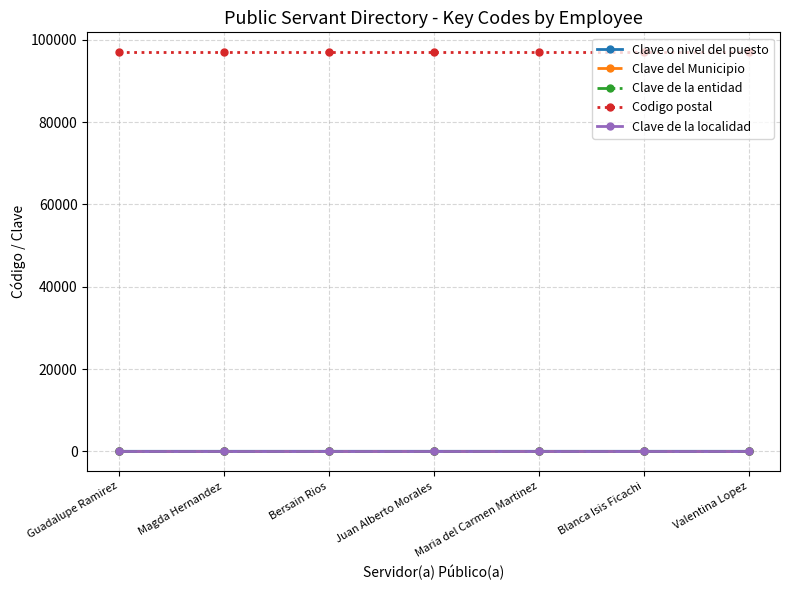

True or false: Clave o nivel del puesto has more than 0 points higher than both neighbors.

True